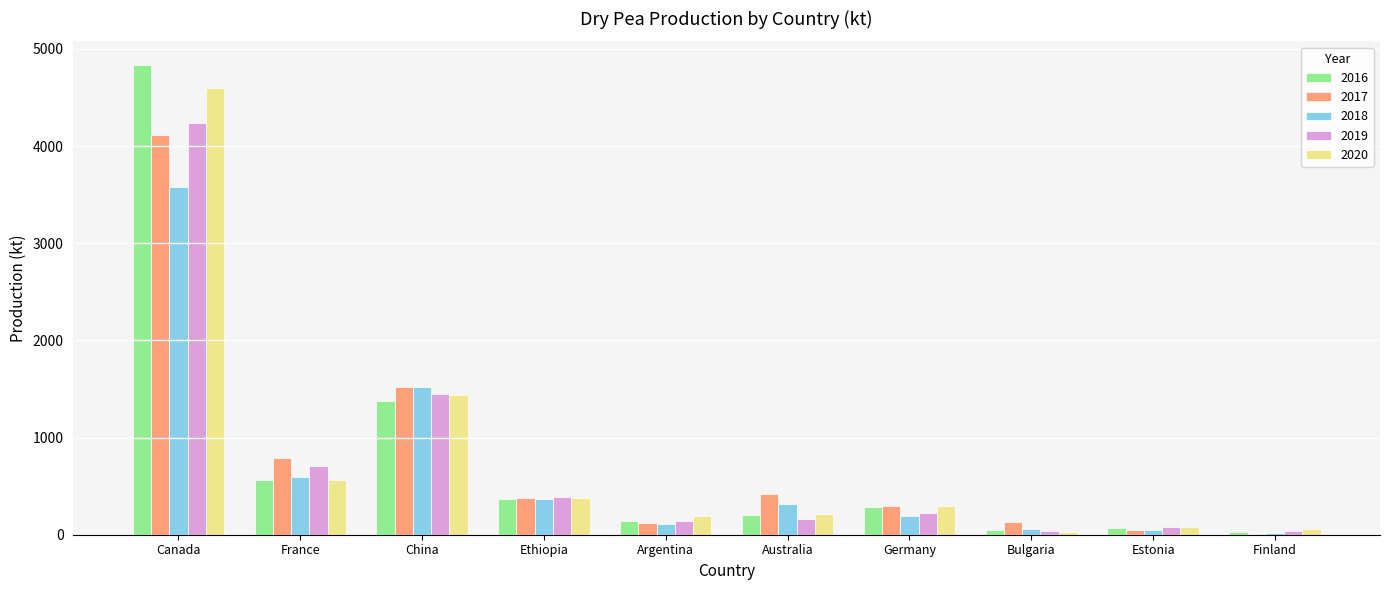

Count the number of data series in this chart.

5